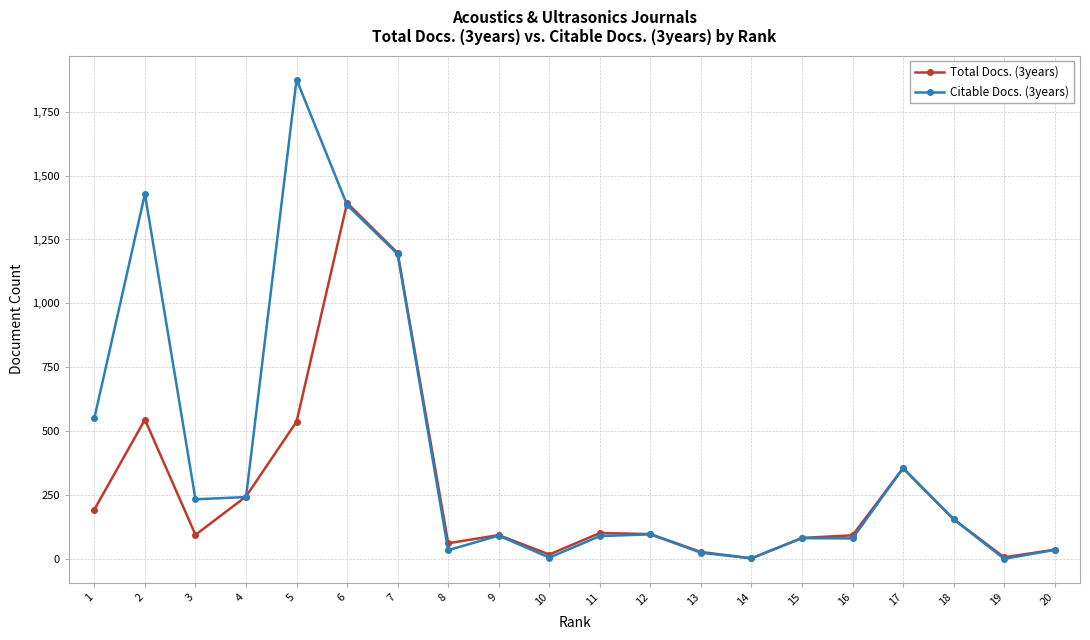

The Citable Docs. (3years) series shows 1151 at 19. True or false?

False